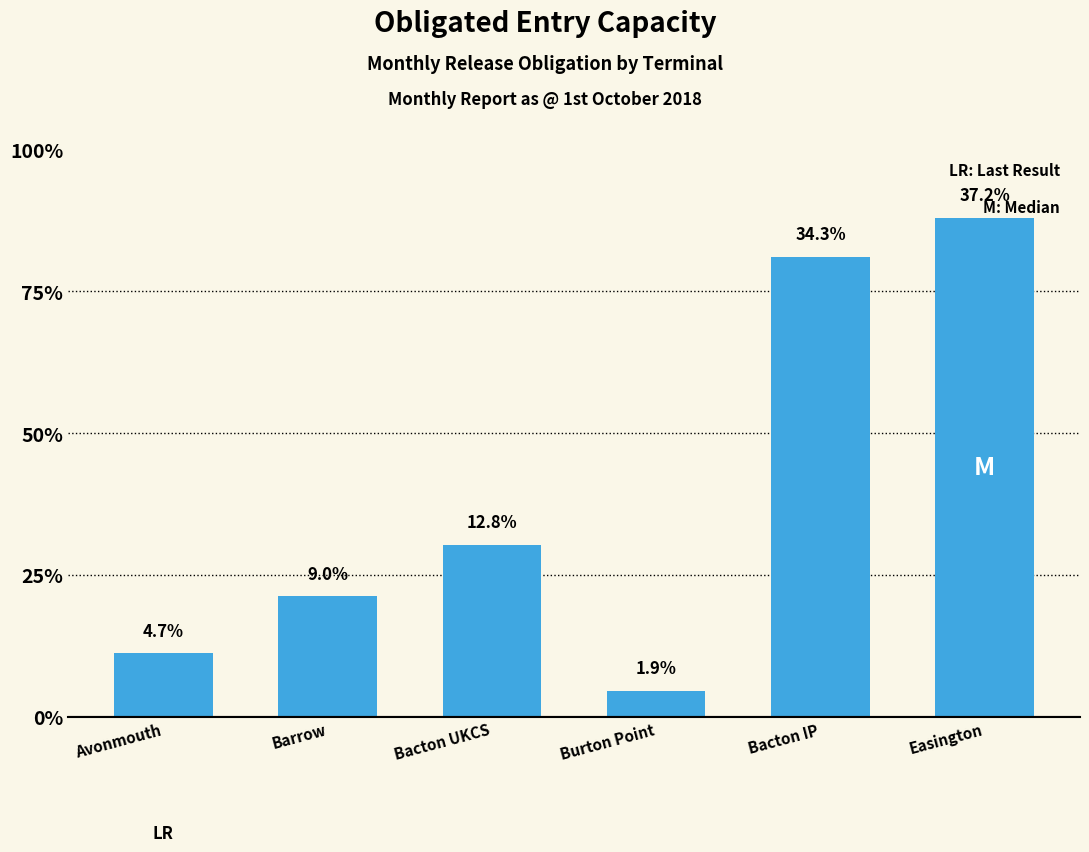

What is the value of the 3rd bar from the left?

485600000